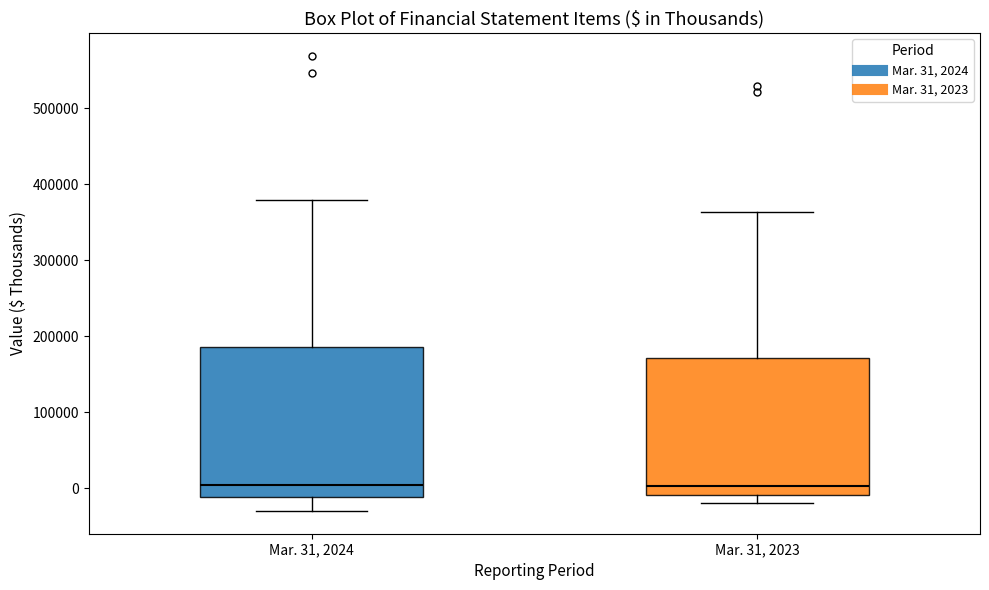

Comparing the boxes themselves (not the whiskers), which one is the tallest?

Mar. 31, 2024